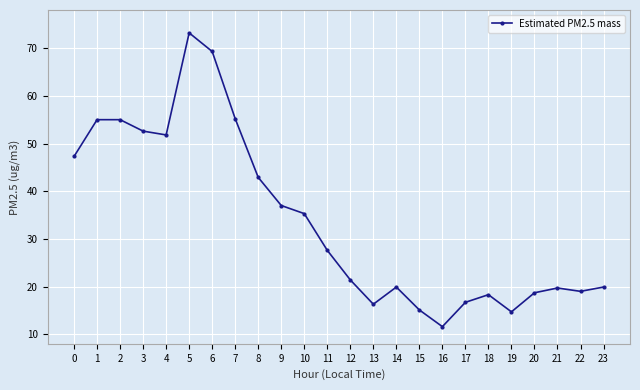

The value at 10 is 35.3. True or false?

True